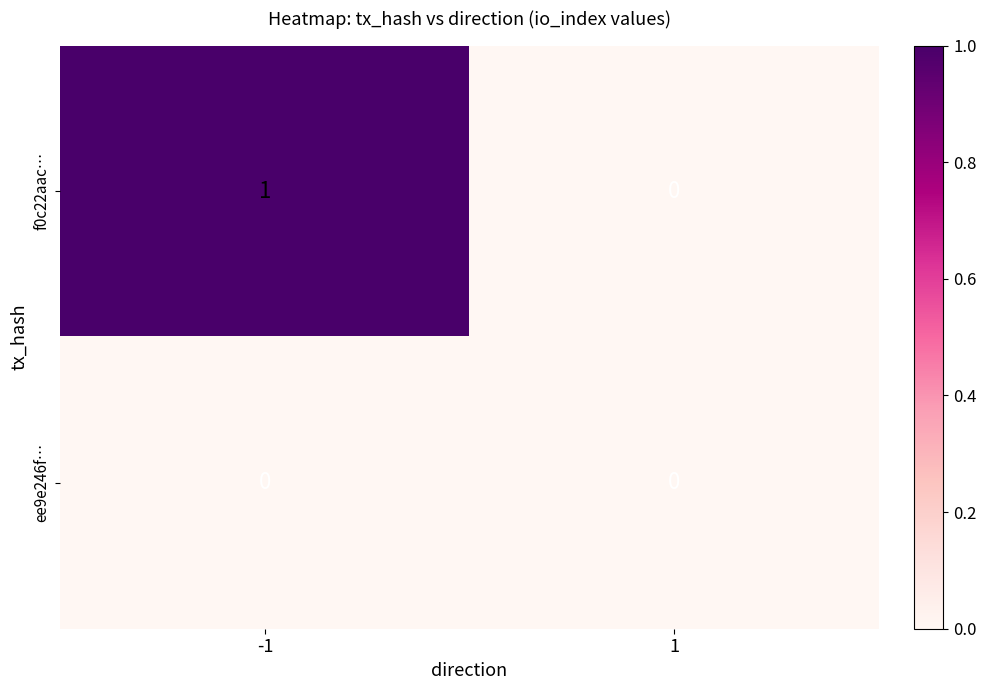

Which series has the widest spread of values?

f0c22aac…